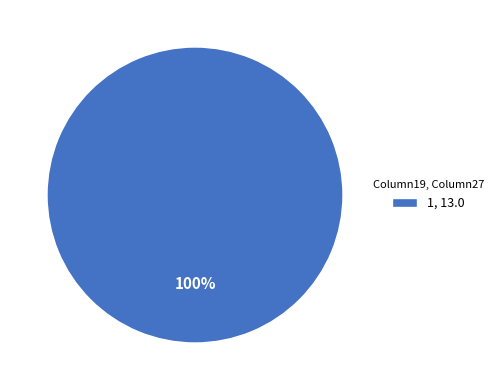

What percentage is the 1, 13.0 slice, to the nearest percent?

100%